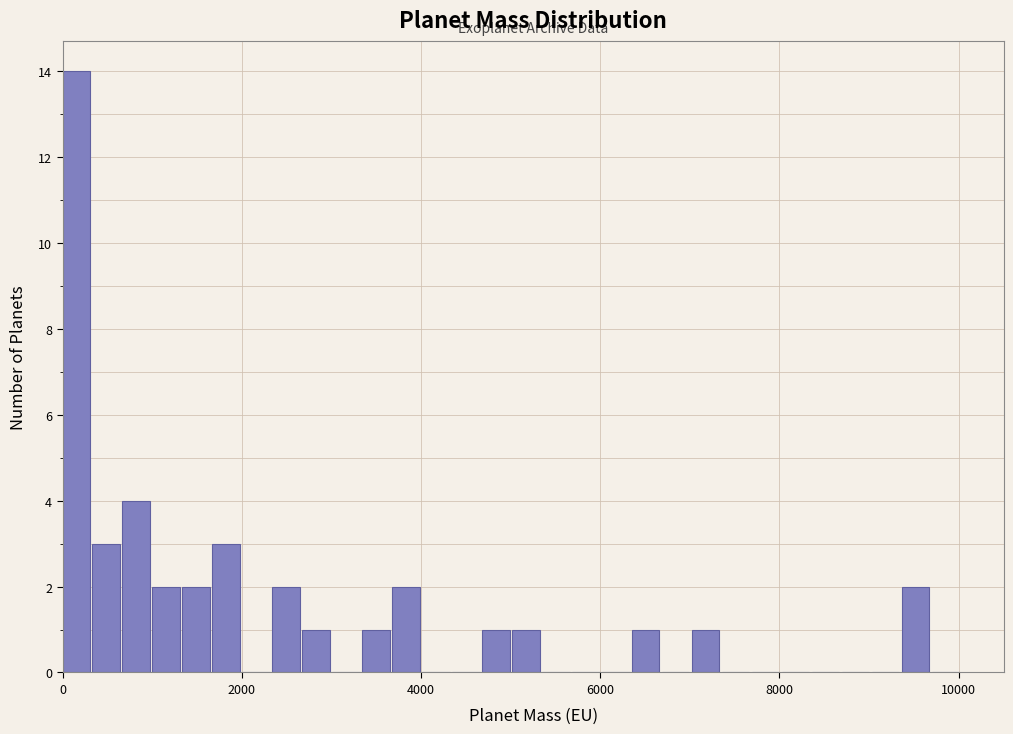

Around what value on the x-axis is the tallest bar? Give the approximate position of its centre, as read against the axis.

200